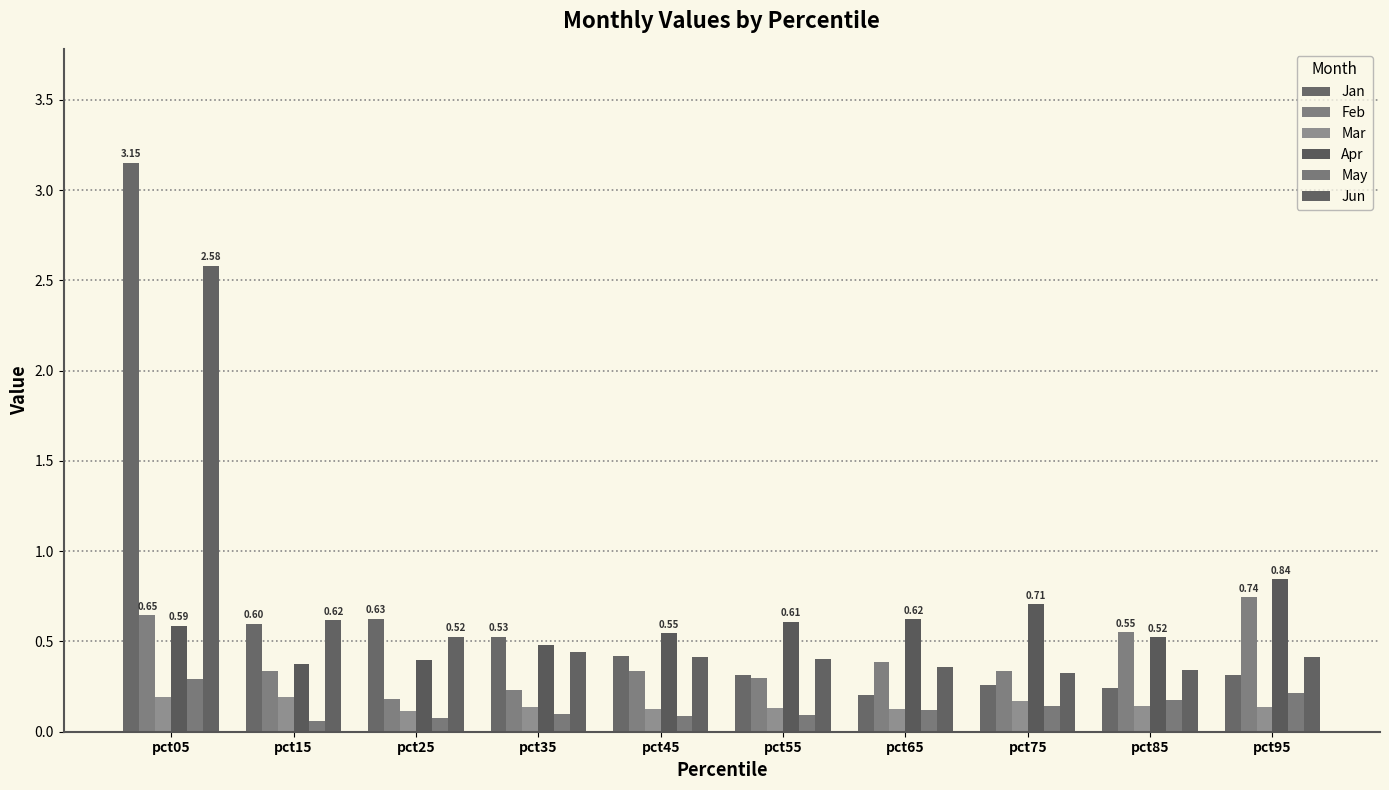

The value of Apr at pct05 is 0.6. True or false?

True